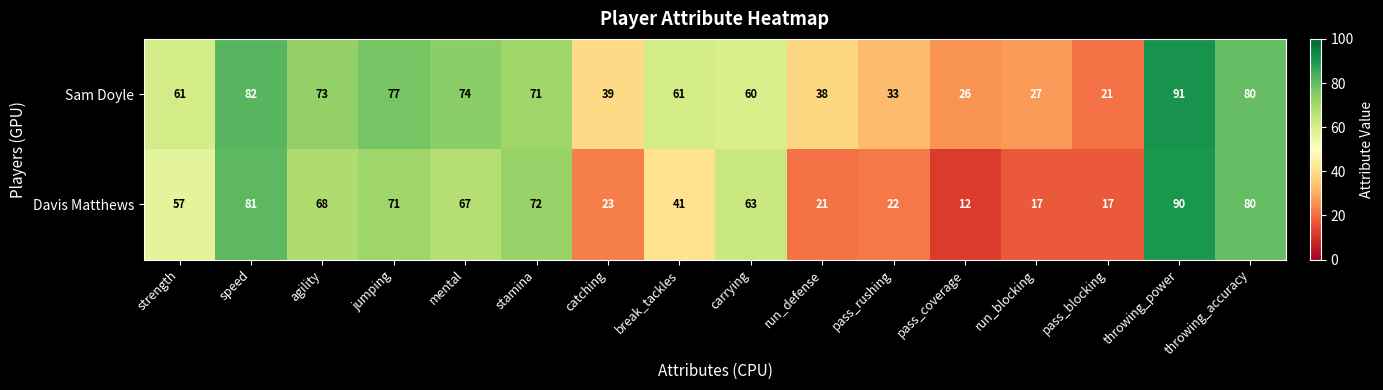

At how many categories does at least one series exceed 54?

10